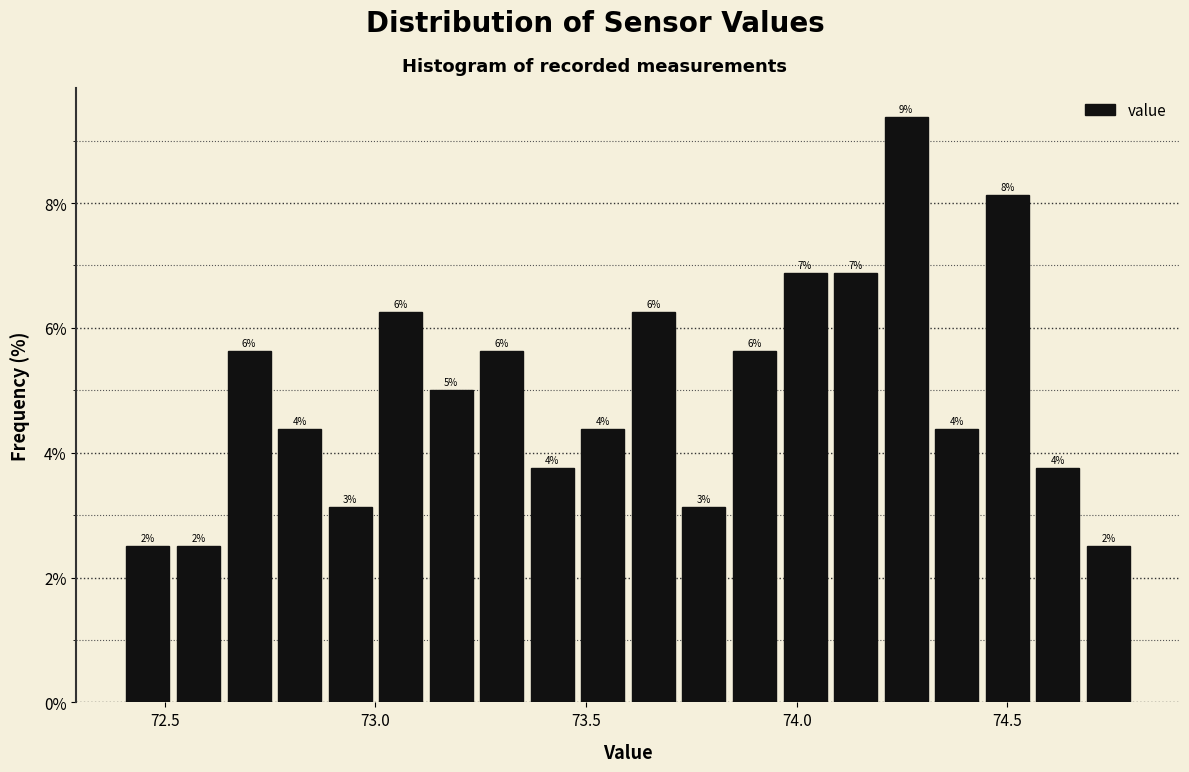

Around what value on the x-axis is the tallest bar? Give the approximate position of its centre, as read against the axis.

74.25